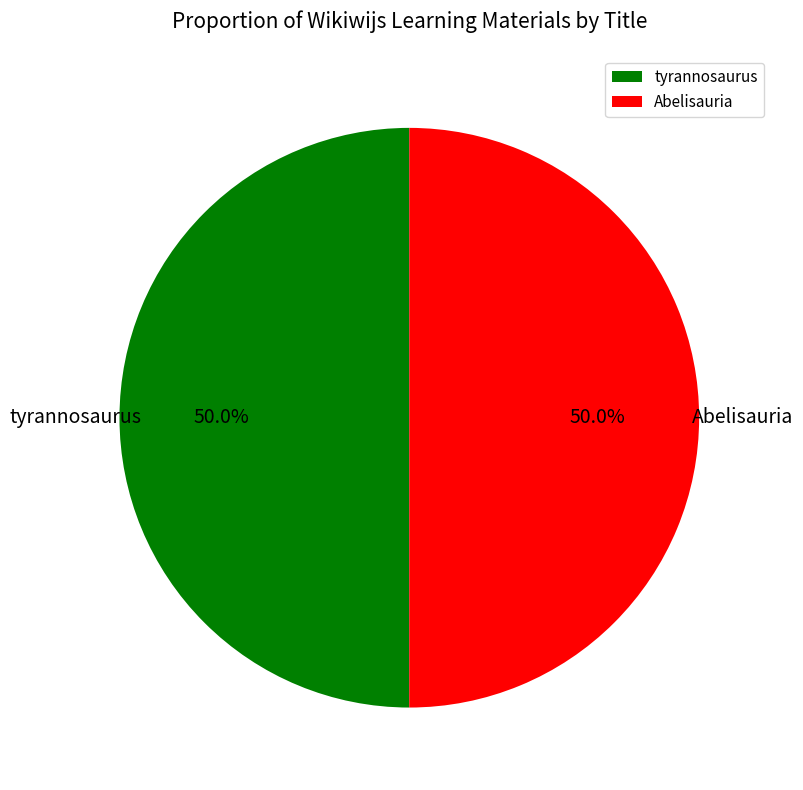

To the nearest percent, what percentage of the pie is Abelisauria?

50%